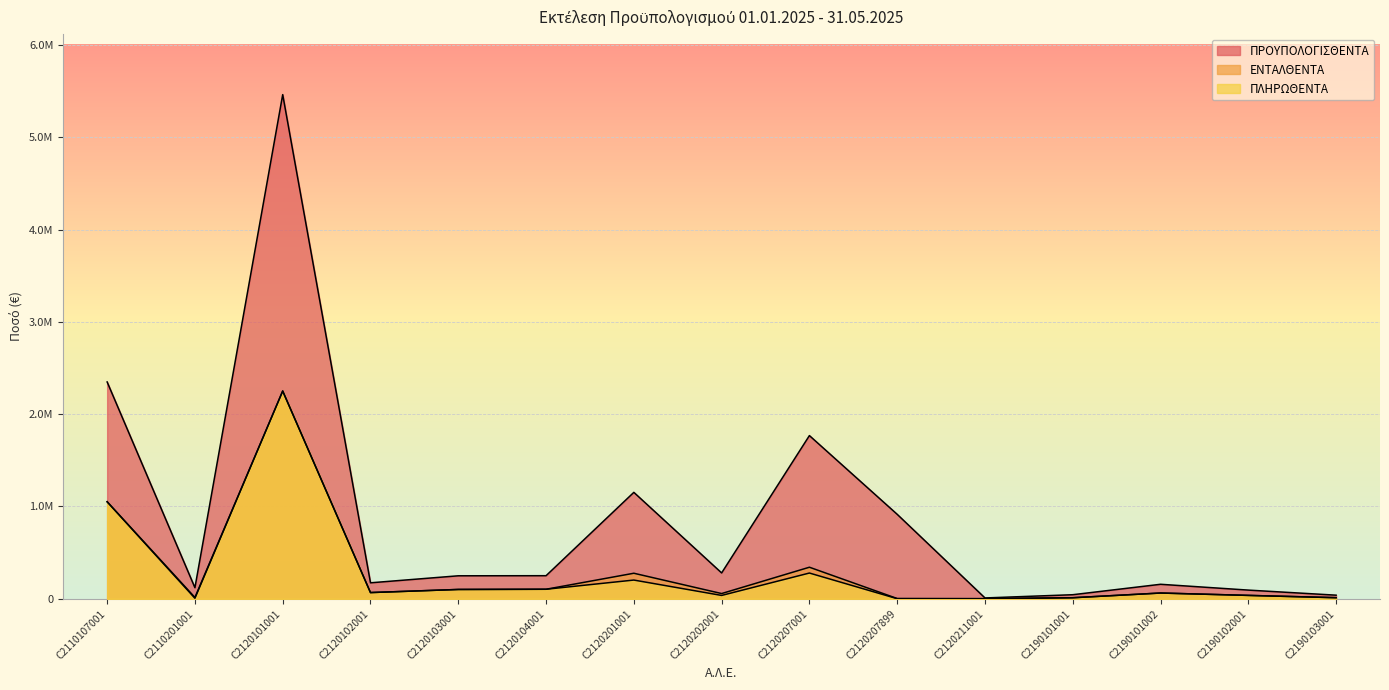

How many lines are shown in the chart?

3